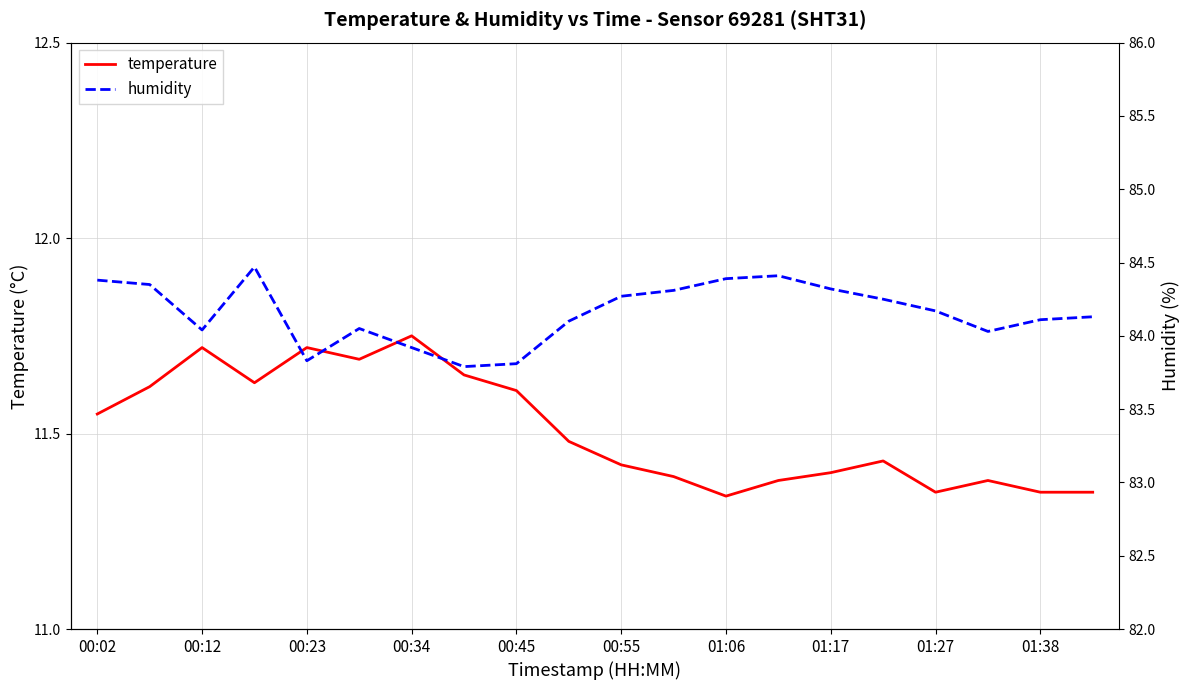

What is the minimum value shown in the chart?

11.3